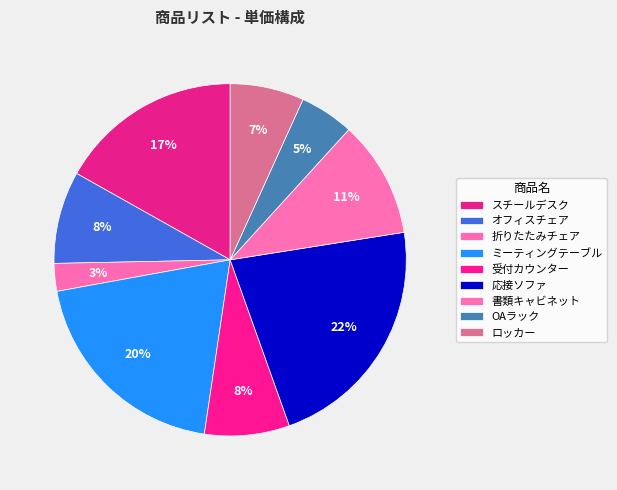

How many segments does this pie chart have?

9